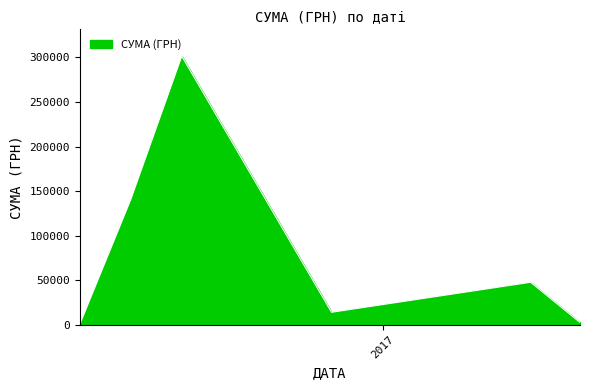

How many values are below 47504?

3